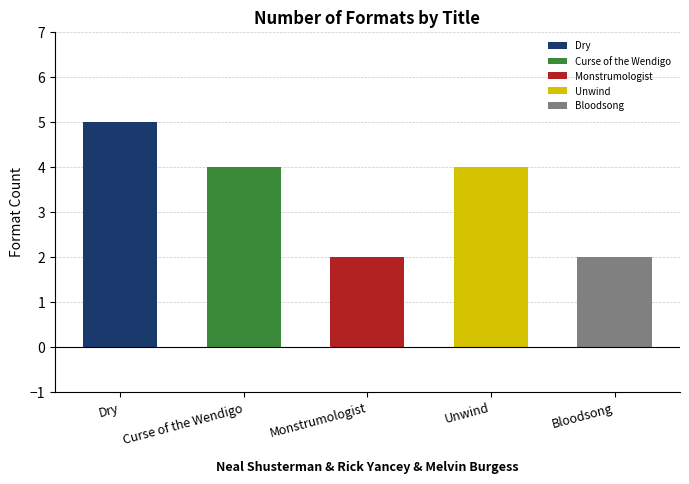

Reading left to right, extract all data points from this chart.

Neal Shusterman=5	Rick Yancey (Wendigo)=4	Rick Yancey (Monstrumologist)=2	Neal Shusterman (Unwind)=4	Melvin Burgess=2